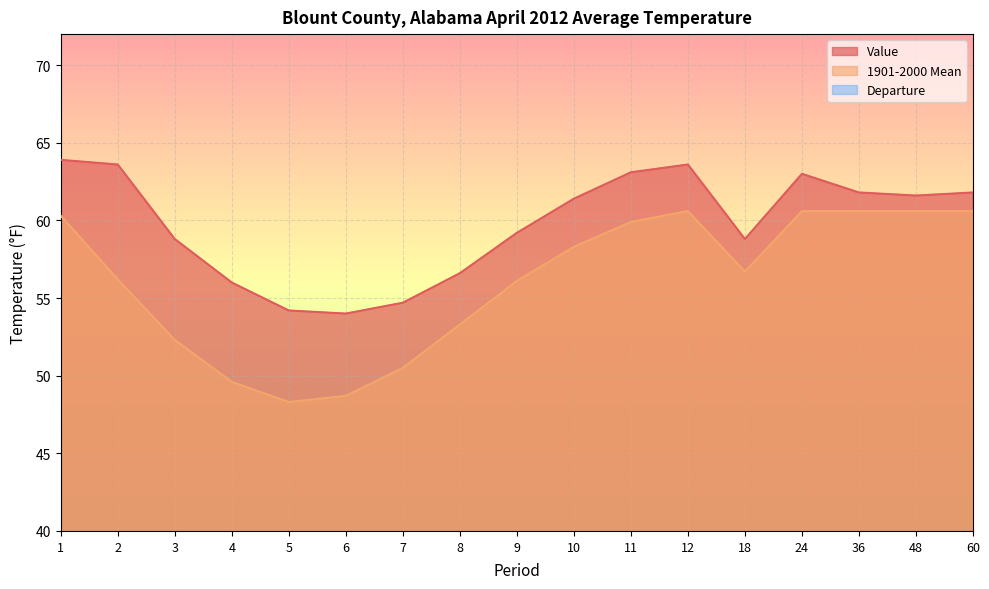

Does the chart display data point markers on the line(s)?

No